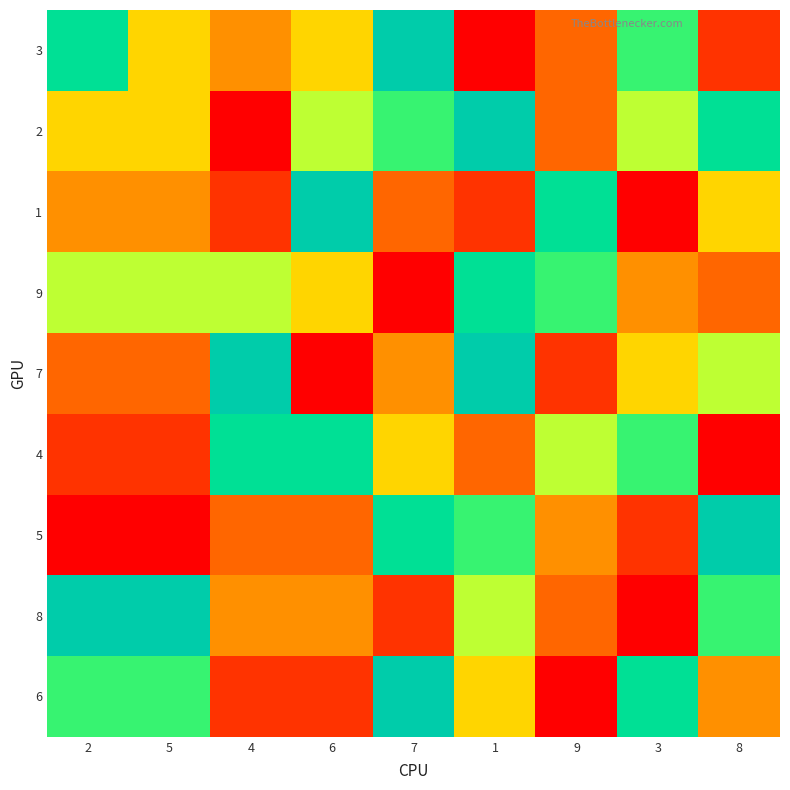

What is the total value across all series at 1?

50